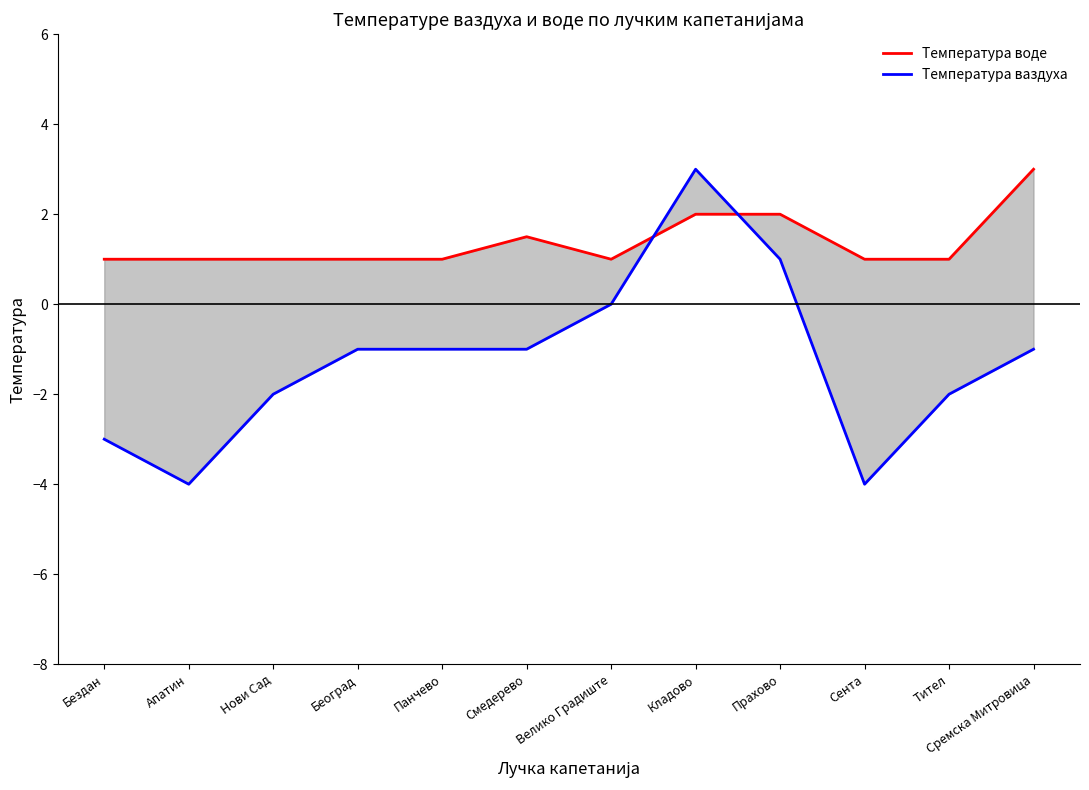

Which category has the lowest value across all series?

Апатин